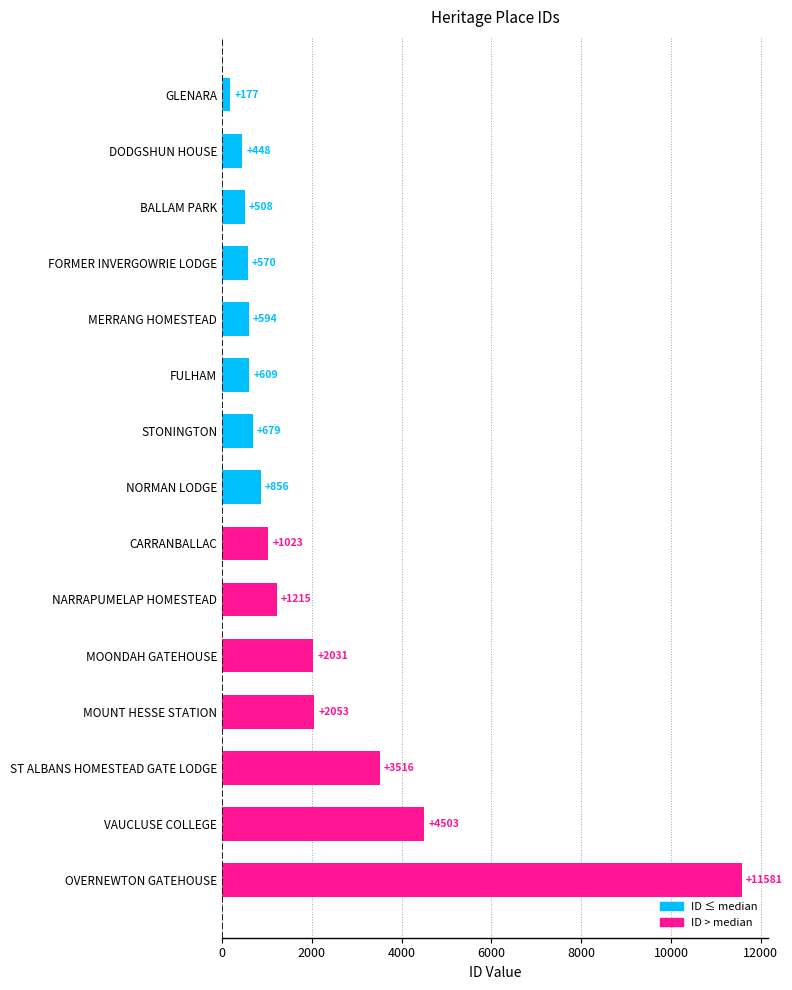

Between VAUCLUSE COLLEGE and OVERNEWTON GATEHOUSE, which is larger?

OVERNEWTON GATEHOUSE